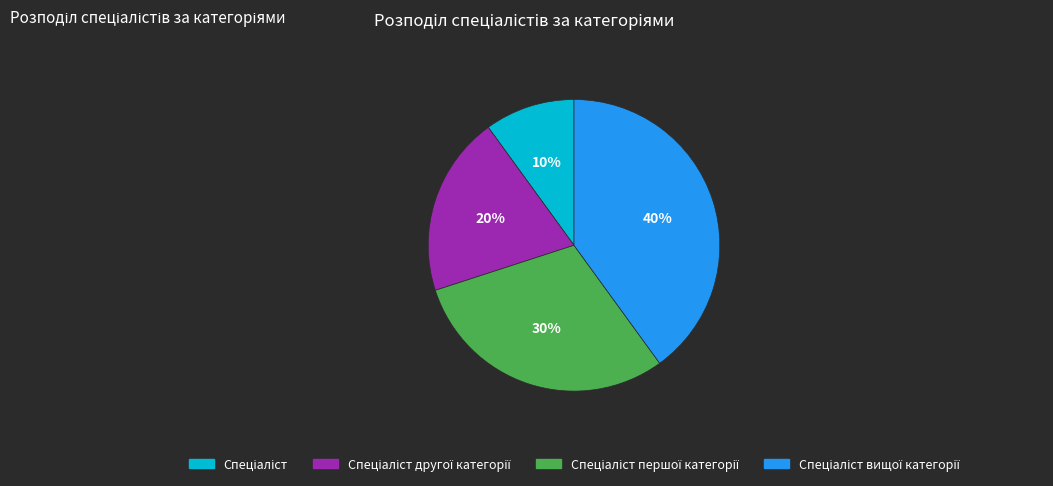

Is there a majority slice in this chart?

No